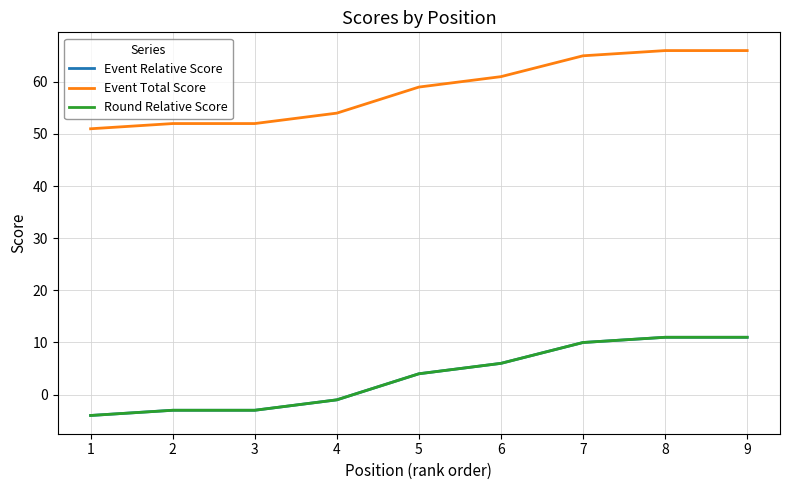

Does the chart have visible grid lines?

Yes